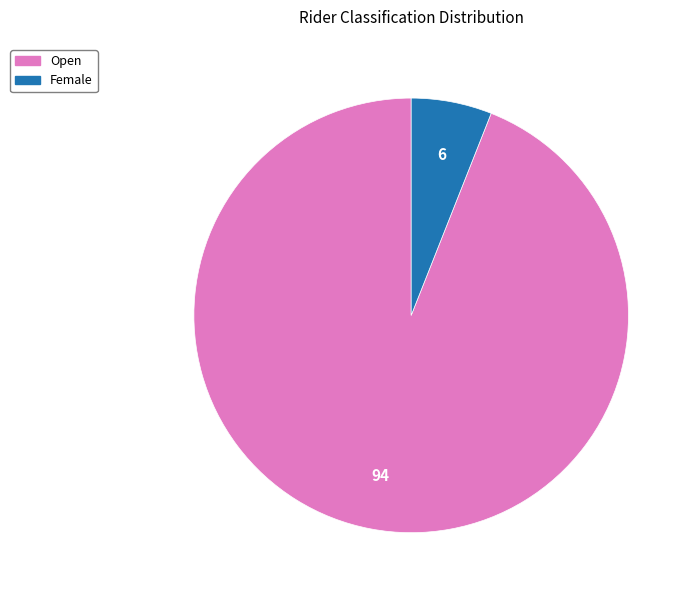

The Female slice represents 1% of the pie. True or false?

False